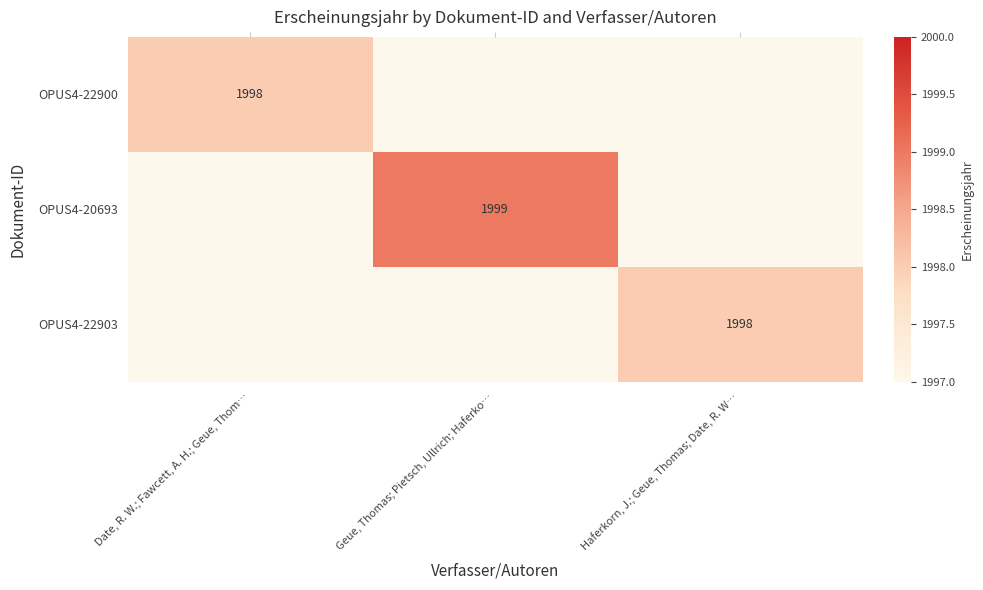

The OPUS4-20693 series shows 1999 at Geue, Thomas; Pietsch, Ullrich; Haferko…. True or false?

True